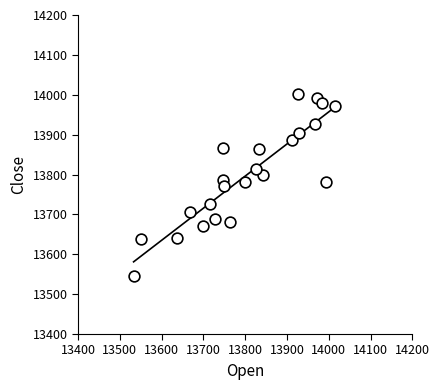

What is the range of X values (max minus min)?

481